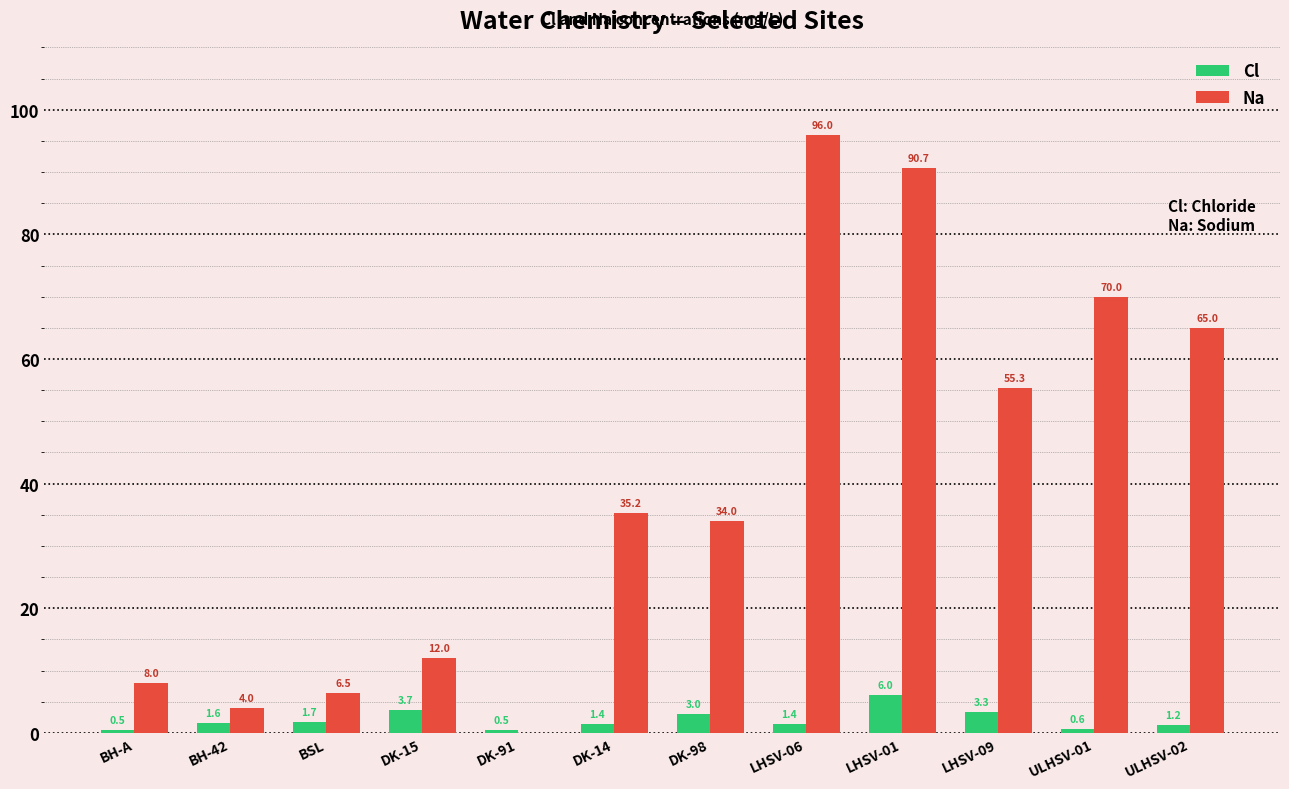

What is the maximum value shown in the chart?

96.0